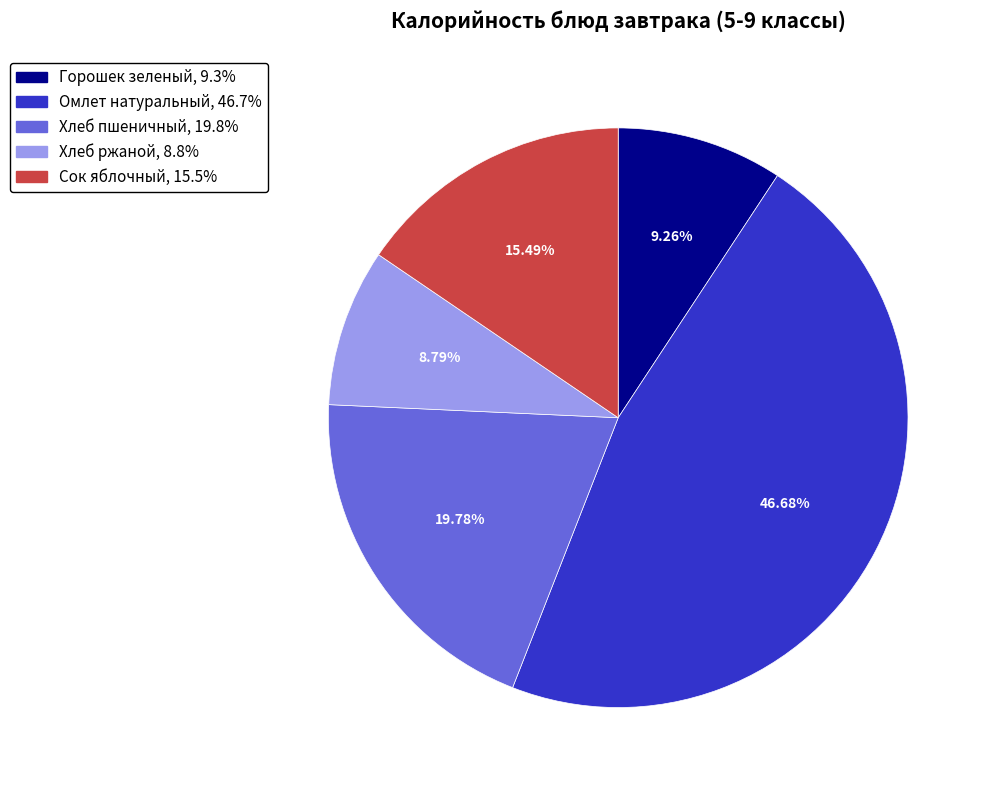

To the nearest percent, what is the difference between the Омлет натуральный and Горошек зеленый slice percentages?

37%